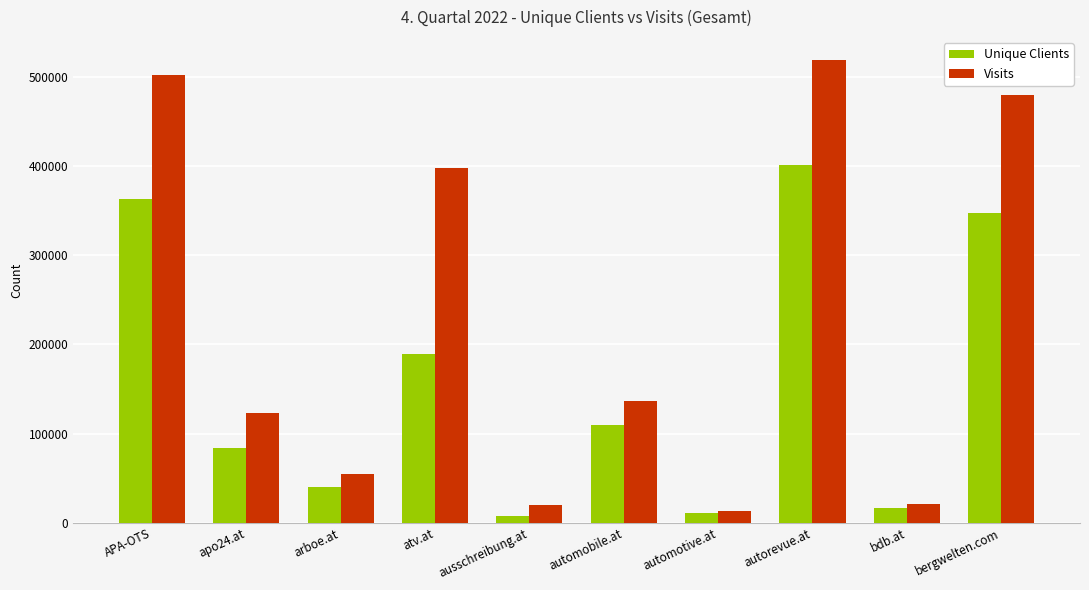

The Visits series shows 479508 at bergwelten.com. True or false?

True